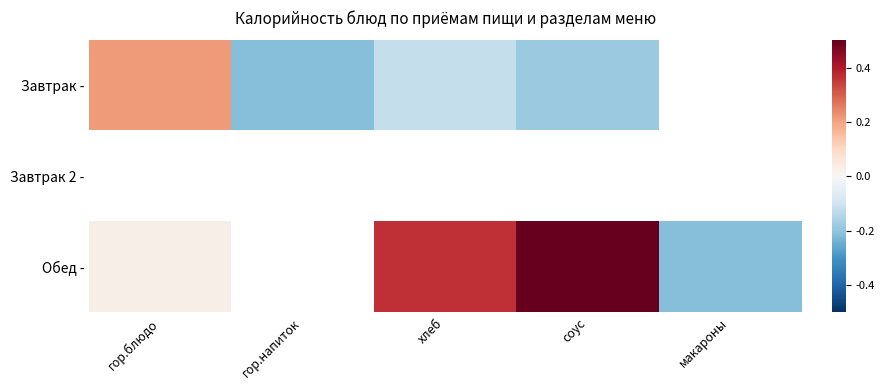

At which category does the chart reach its minimum across all series?

гор.напиток